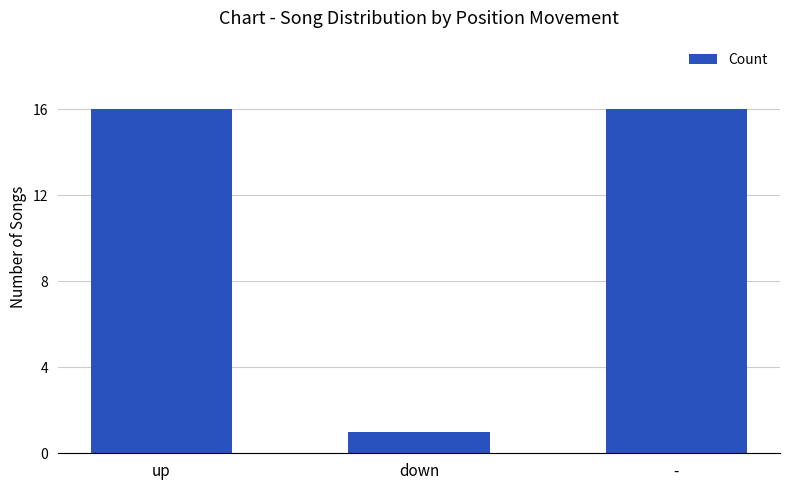

What is the change in value from up to down?

-15